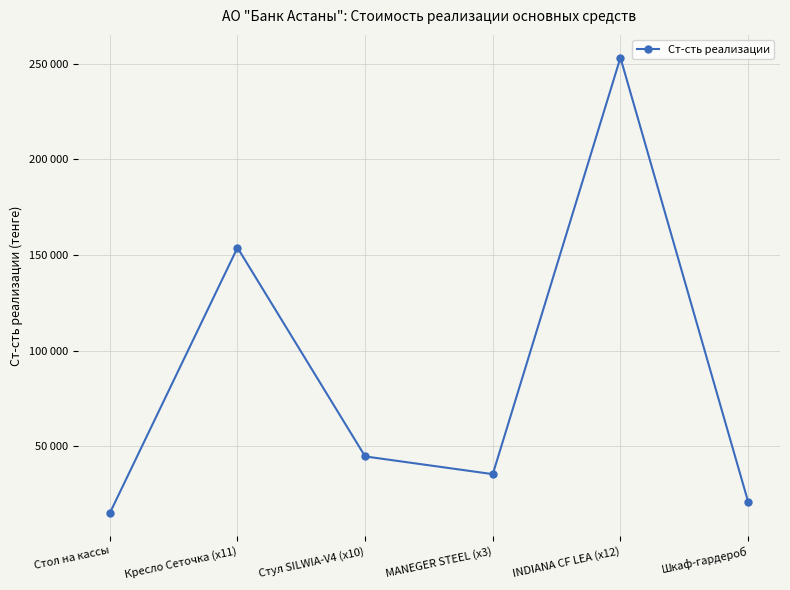

What value does the data have at Стул SILWIA-V4 (x10)?

44650